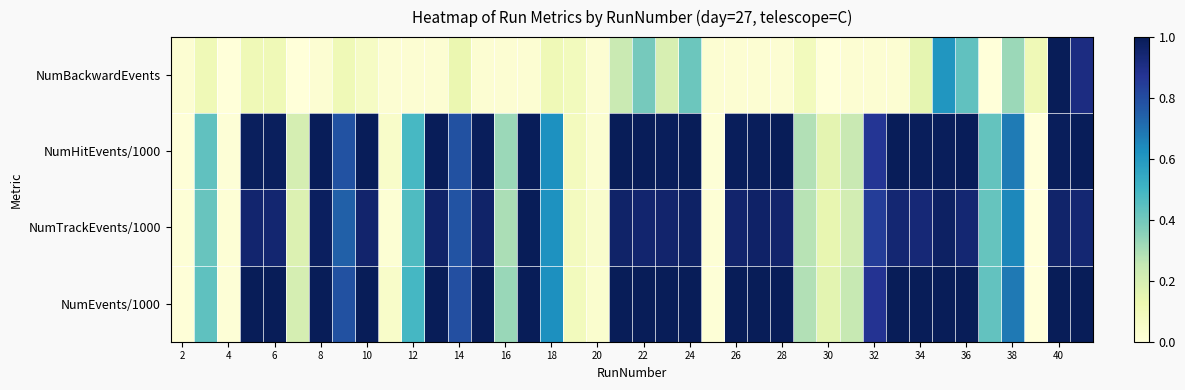

What is the greatest value displayed?

1.0